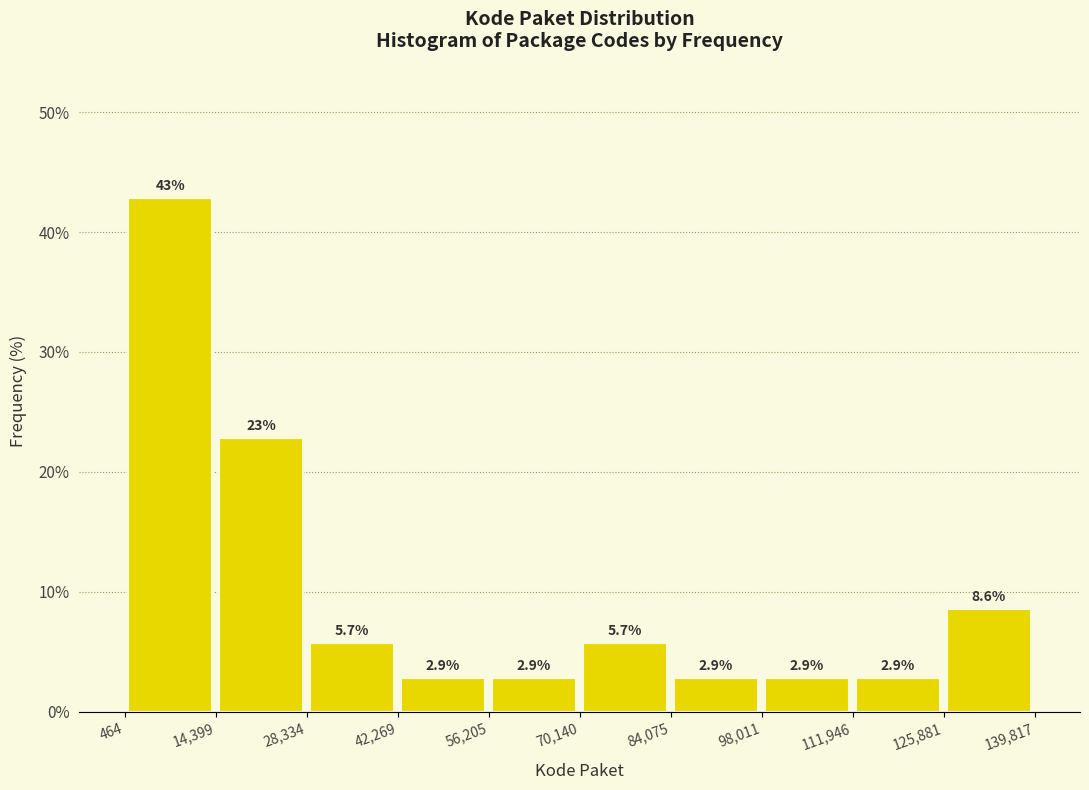

Over which range of the x-axis is the bar tallest?

464 to 14,399